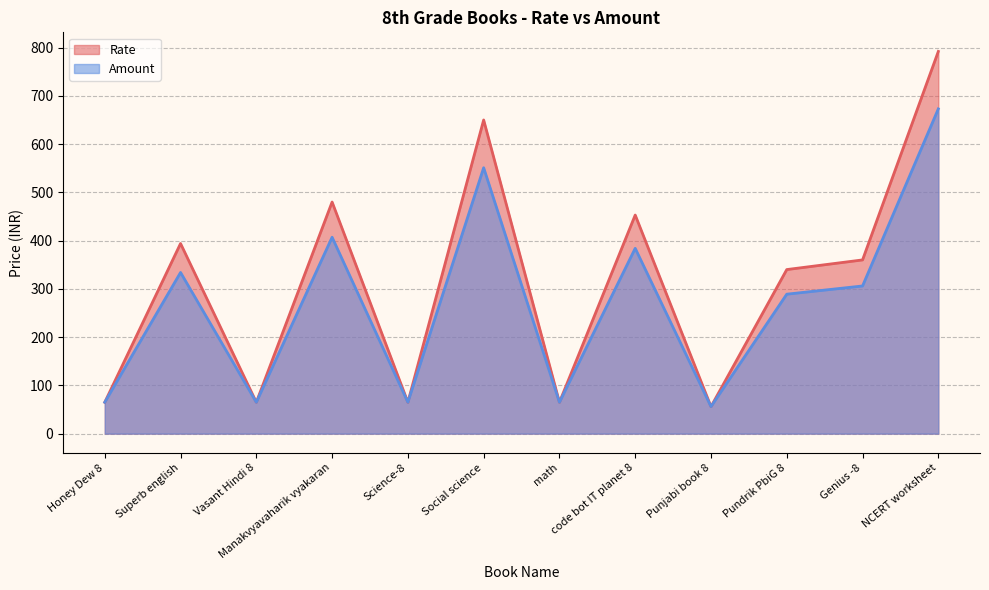

What is the total value across all series at Honey Dew 8?

130